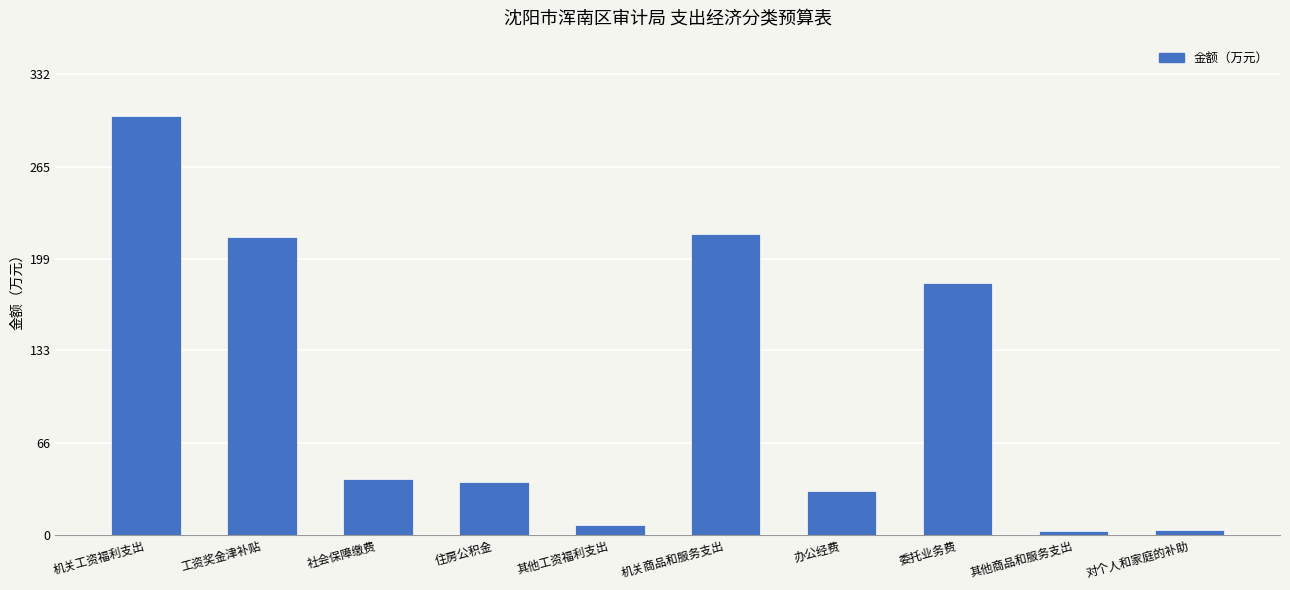

Which has a higher value, 其他工资福利支出 or 住房公积金?

住房公积金